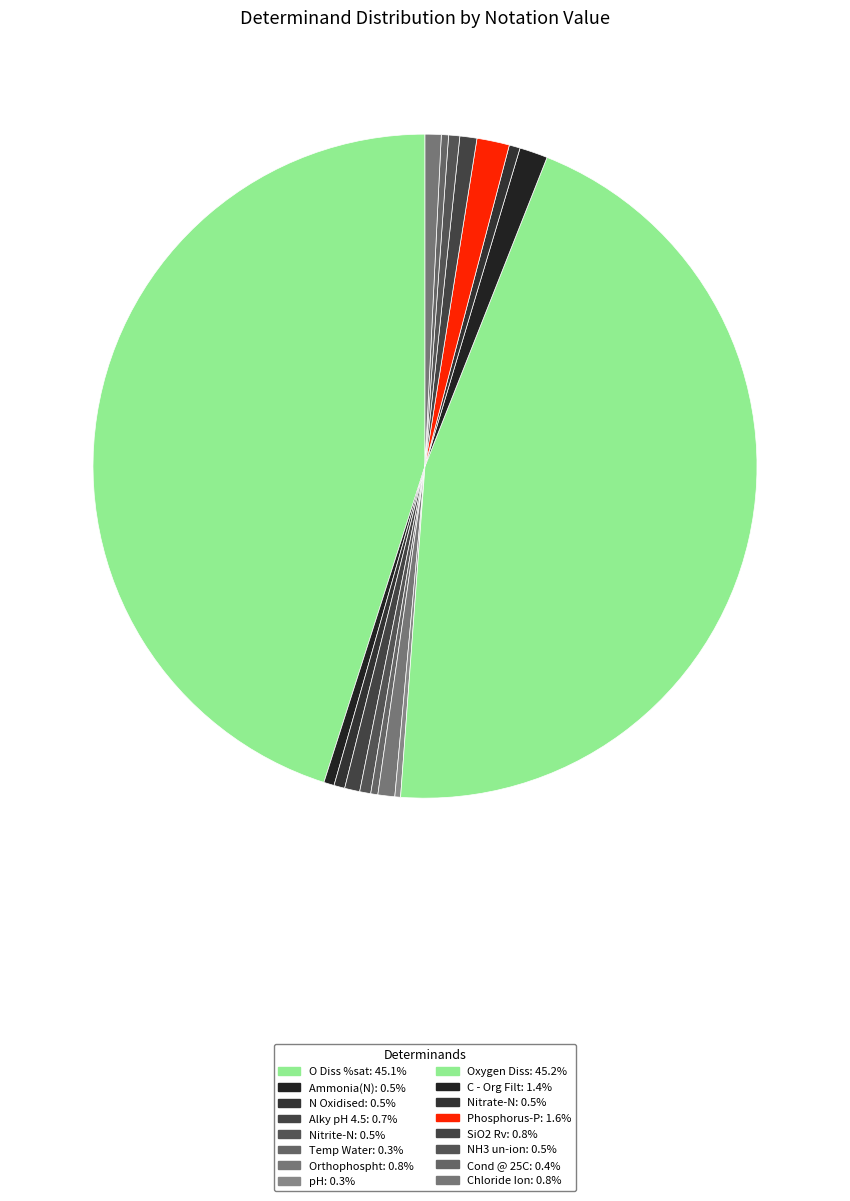

What percentage do Orthophospht and N Oxidised together represent?

1.3%